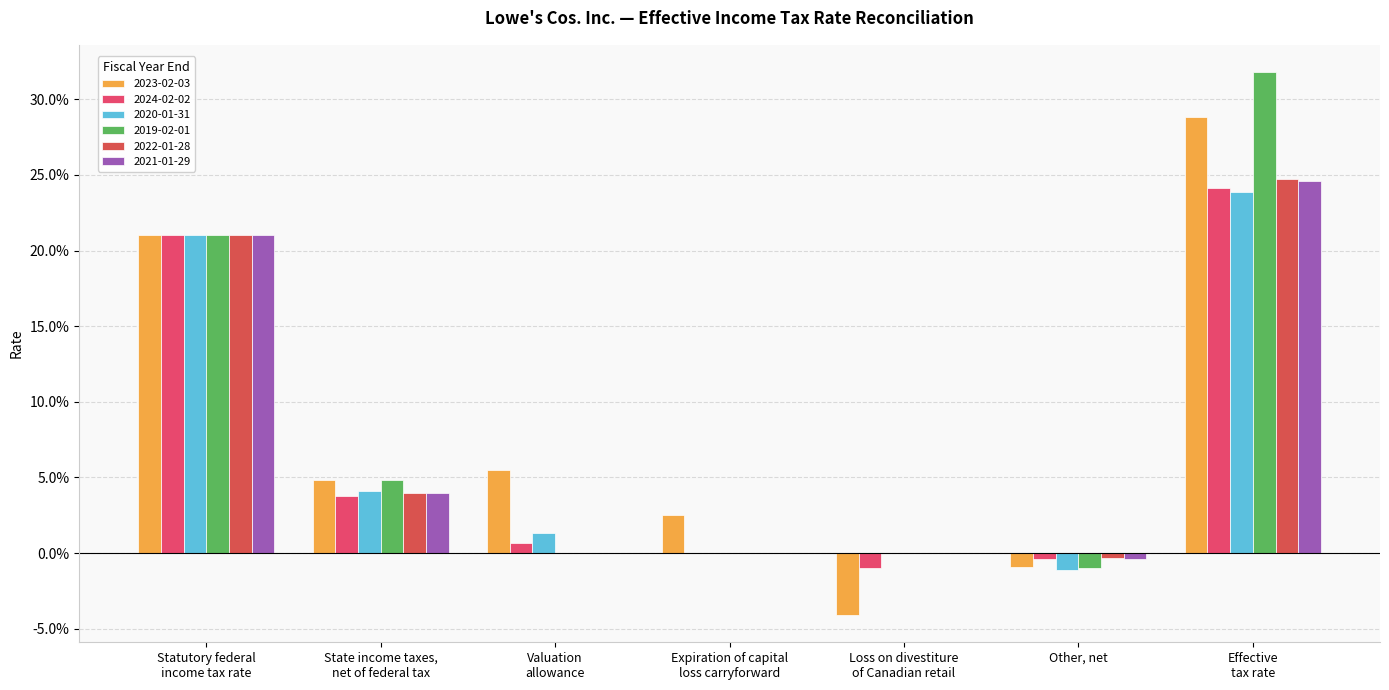

Are the bars grouped side by side (vs. stacked)?

Yes